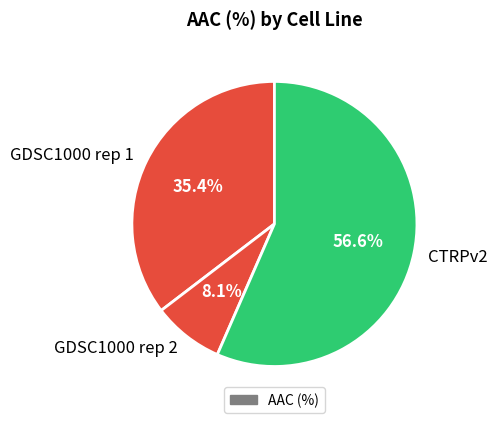

How many segments does this pie chart have?

3